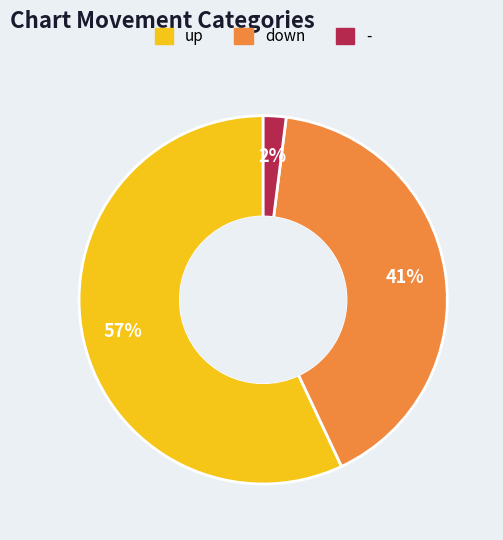

Between up and down, which is larger?

up